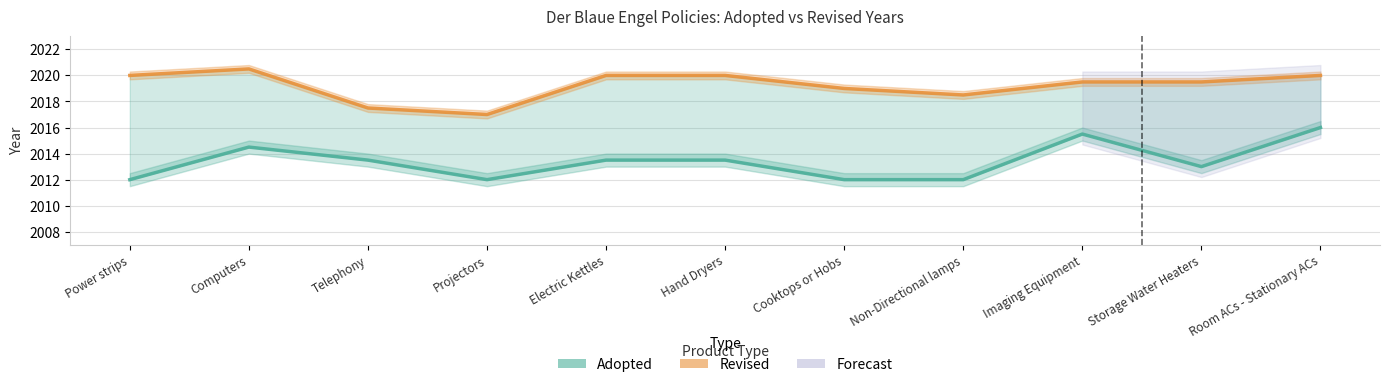

How many values in the Adopted series exceed 2013?

6